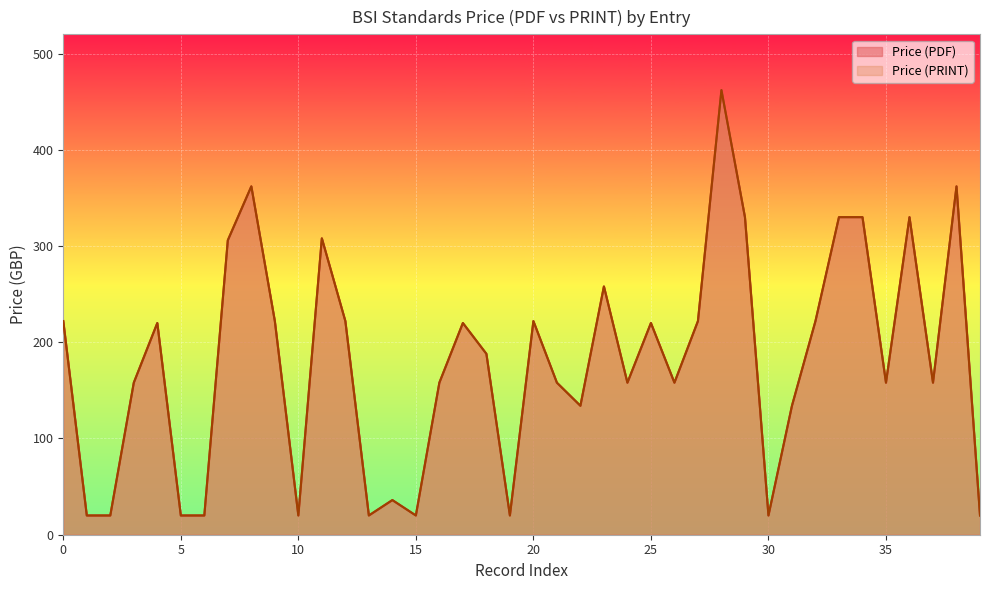

At how many categories does at least one series exceed 351?

3